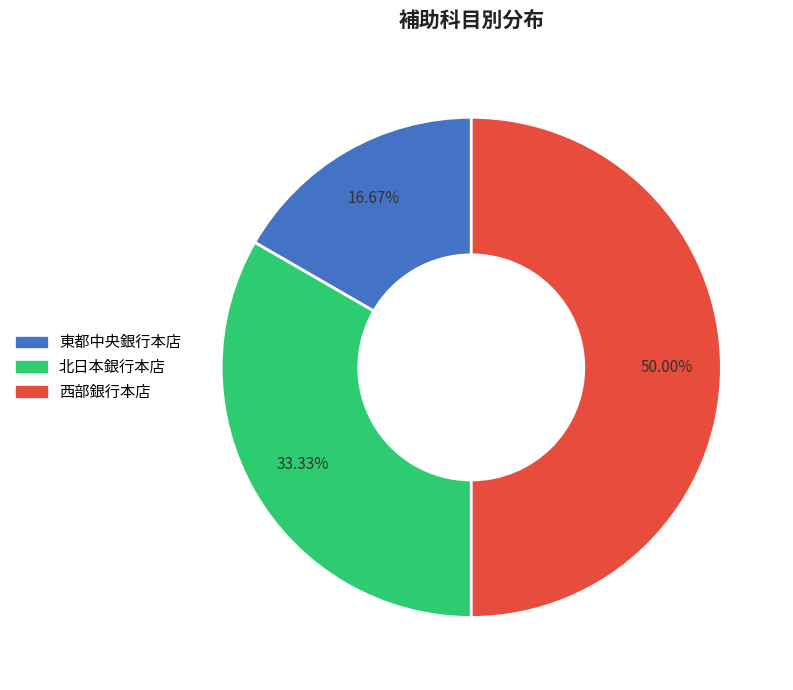

Is the sum of 東都中央銀行本店 and 西部銀行本店 greater than half?

Yes